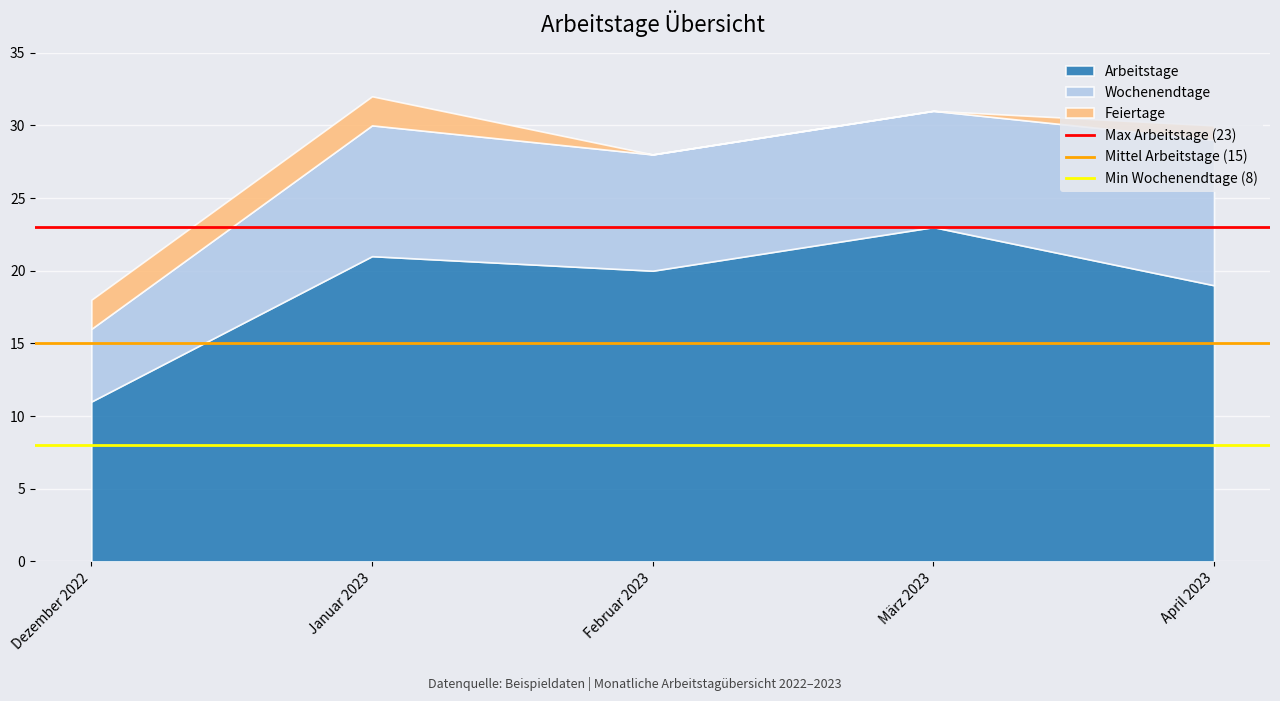

Rank the categories by Arbeitstage value from lowest to highest.

Dezember 2022, April 2023, Februar 2023, Januar 2023, März 2023